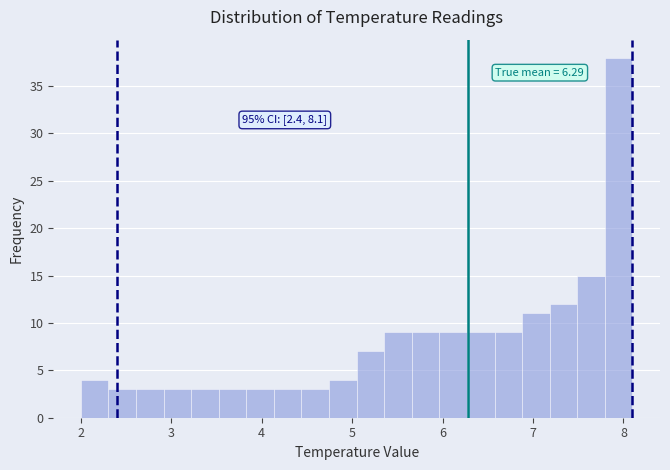

Around what value on the x-axis is the tallest bar? Give the approximate position of its centre, as read against the axis.

7.9